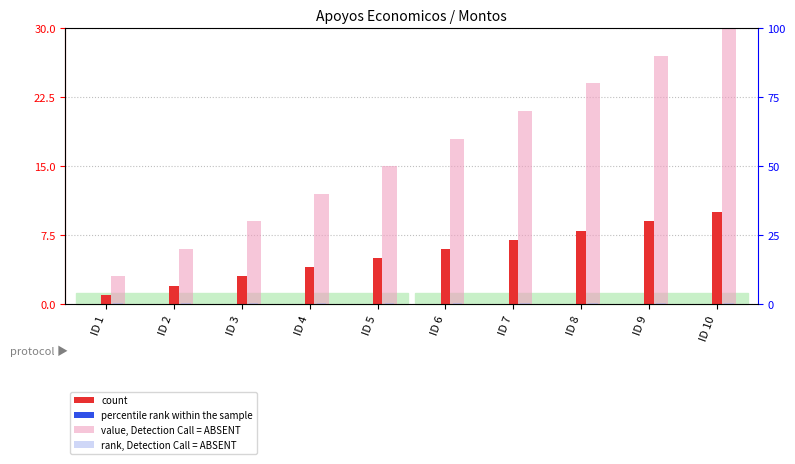

Reading right to left, list all the values displayed in this chart.

count: 10.0	9.0	8.0	7.0	6.0	5.0	4.0	3.0	2.0	1.0
percentile rank within the sample: 0.0	0.0	0.0	0.0	0.0	0.0	0.0	0.0	0.0	0.0
value, Detection Call = ABSENT: 100.0	90.0	80.0	70.0	60.0	50.0	40.0	30.0	20.0	10.0
rank, Detection Call = ABSENT: 0.5	0.5	0.5	0.5	0.5	0.5	0.5	0.5	0.5	0.5